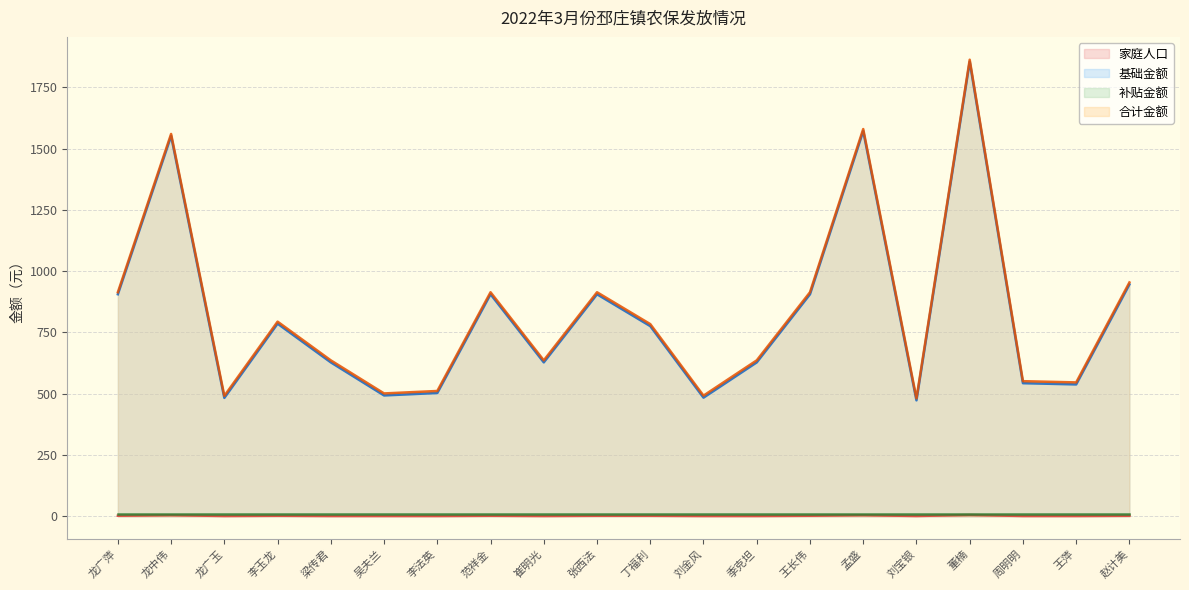

Count the number of data series in this chart.

4